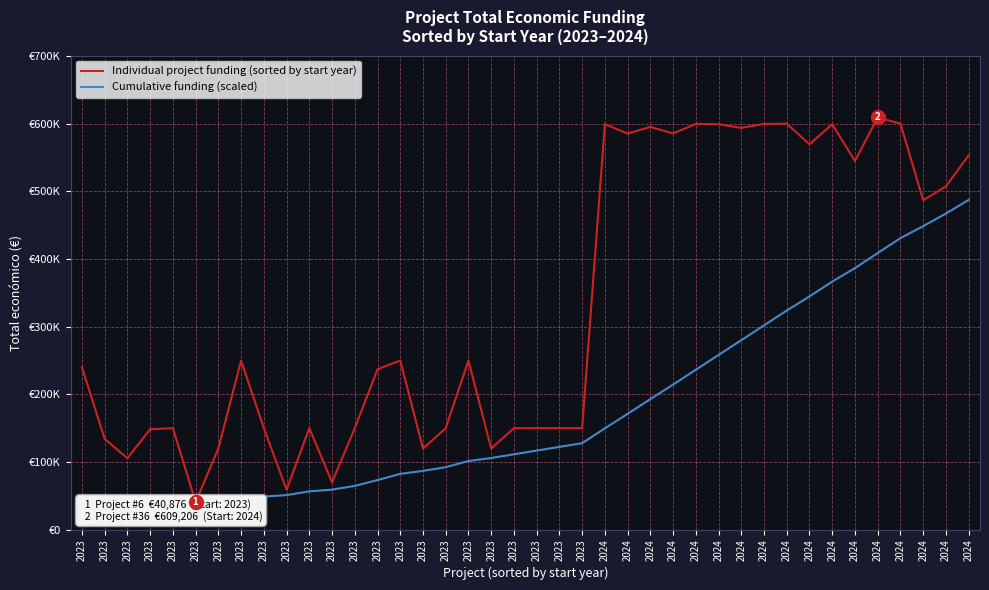

True or false: Individual project funding (sorted by start year) has a value of 201508.1 at 2024.

False